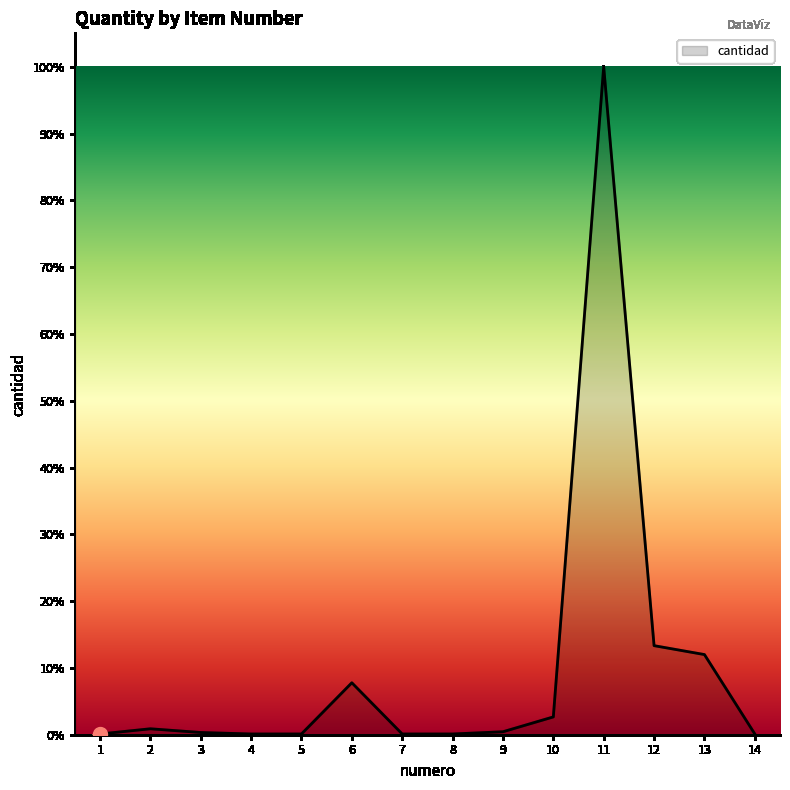

What is the difference between the second highest and second lowest values?

119